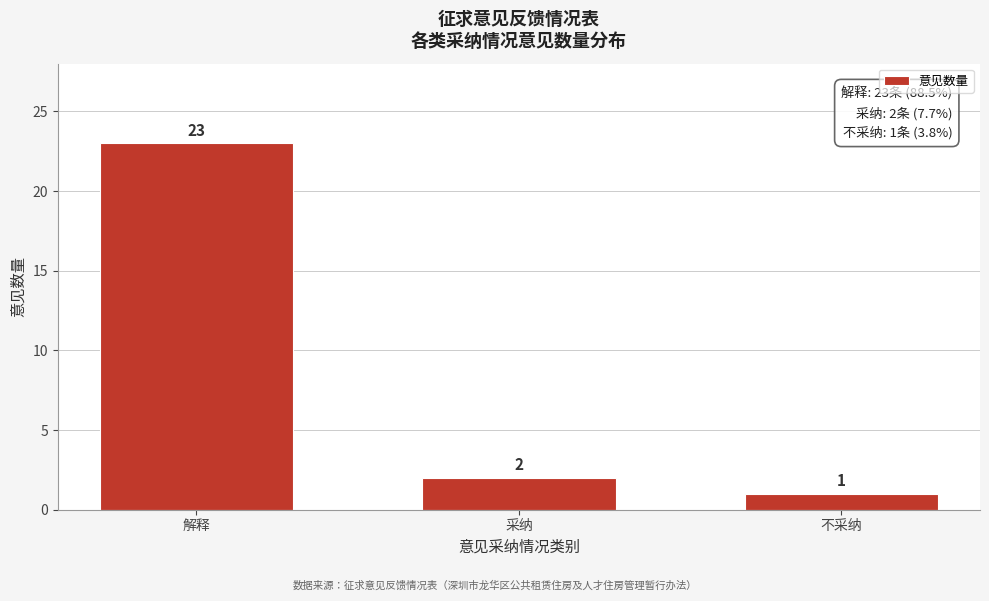

Reading right to left, transcribe all the data shown in this chart.

不采纳=1	采纳=2	解释=23